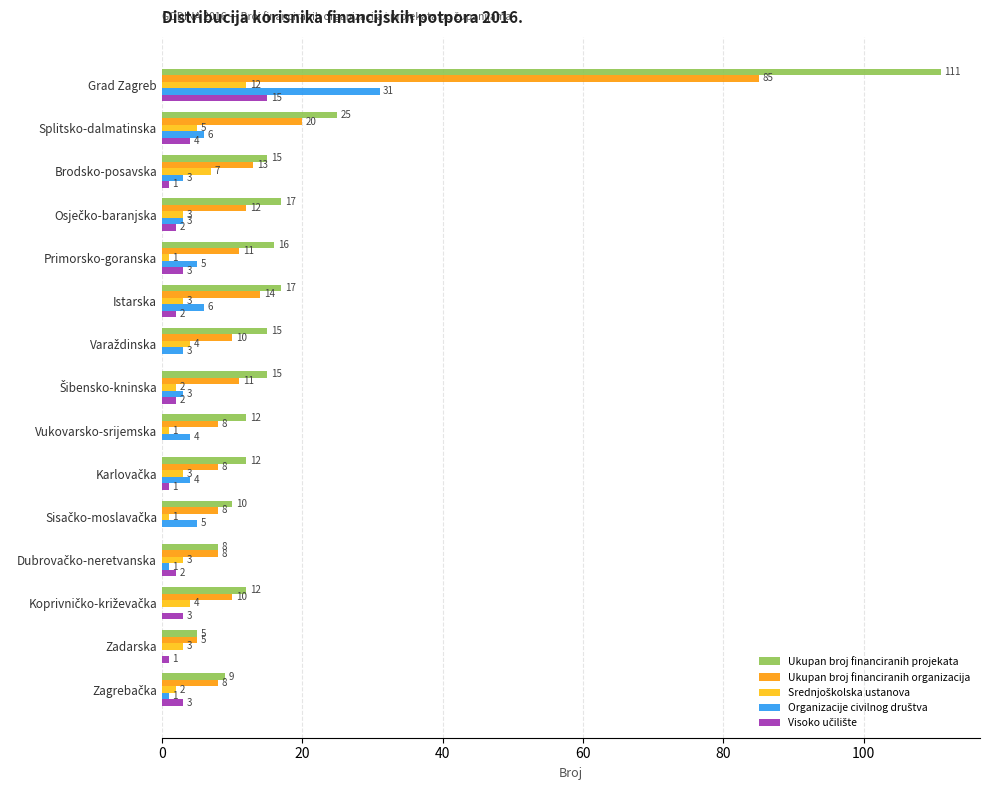

True or false: Ukupan broj financiranih organizacija has a value of 19 at Primorsko-goranska.

False